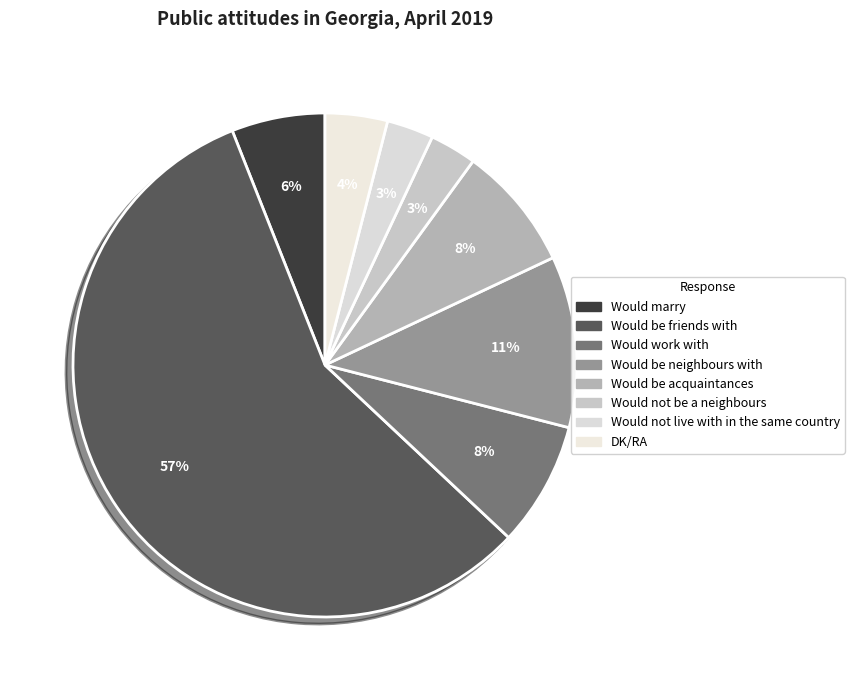

Count the number of slices in the pie.

8